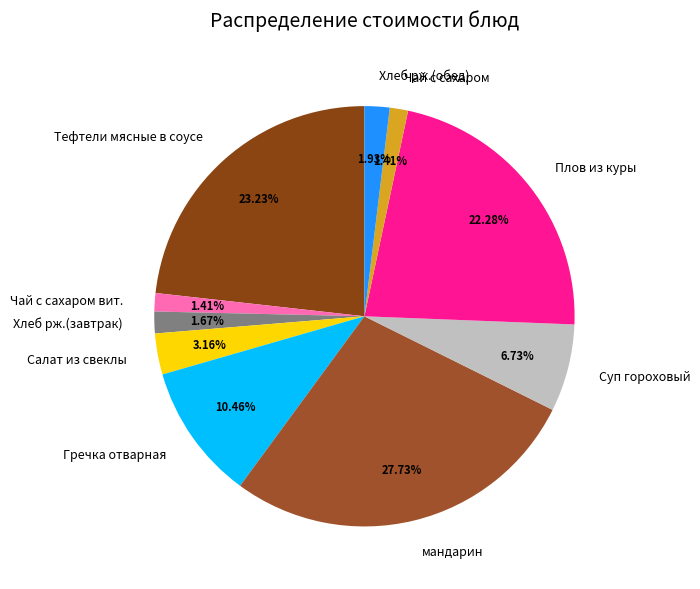

Is it true that Хлеб рж.(завтрак) is 13% of the pie?

False